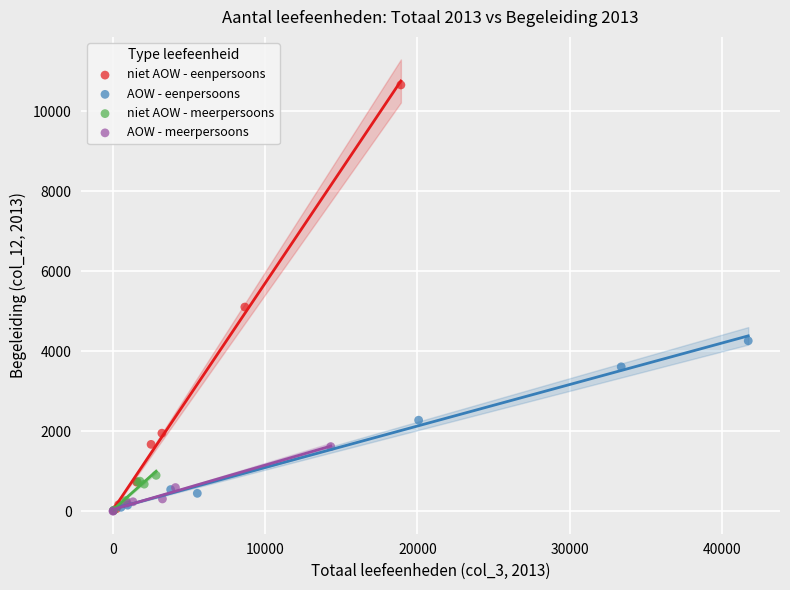

Which series reaches the maximum Y coordinate?

niet AOW - eenpersoons